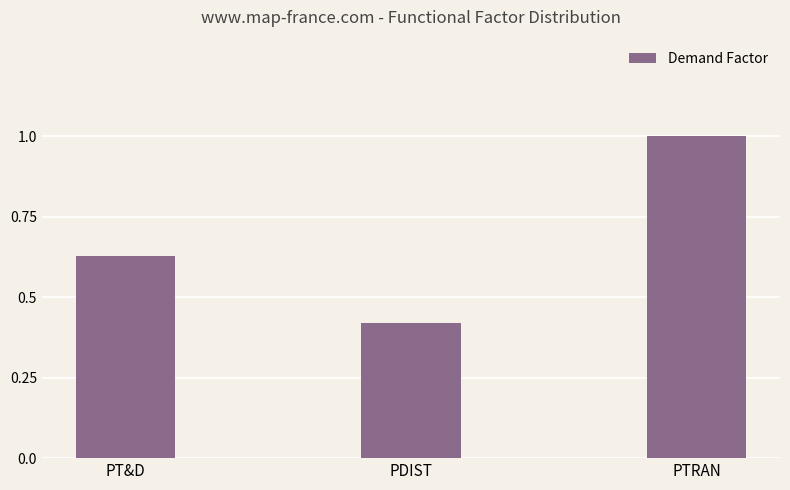

What is the maximum value shown in the chart?

1.0